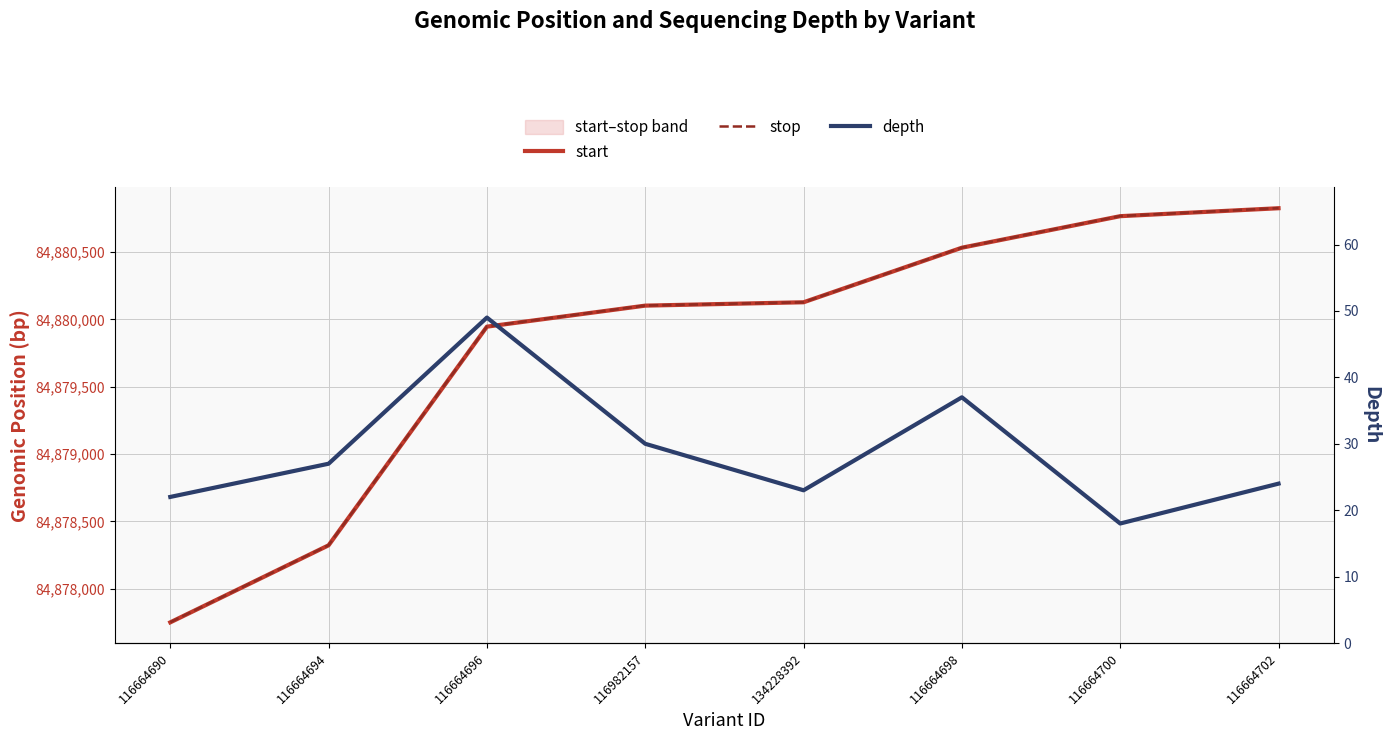

What is the difference between the highest and lowest values at 116664702?

84880802